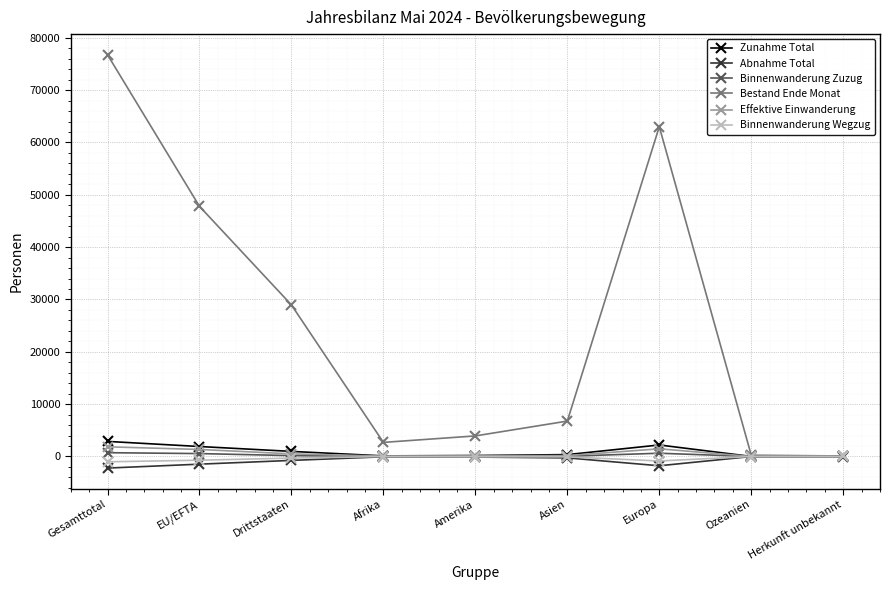

What is the highest value of the Effektive Einwanderung series?

1849